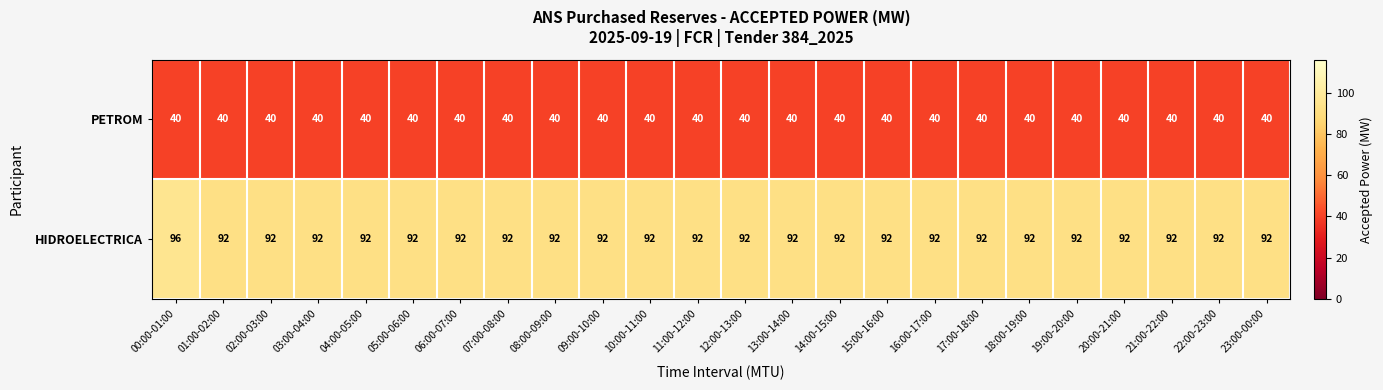

At 11:00-12:00, list the series in order from largest to smallest.

HIDROELECTRICA, PETROM